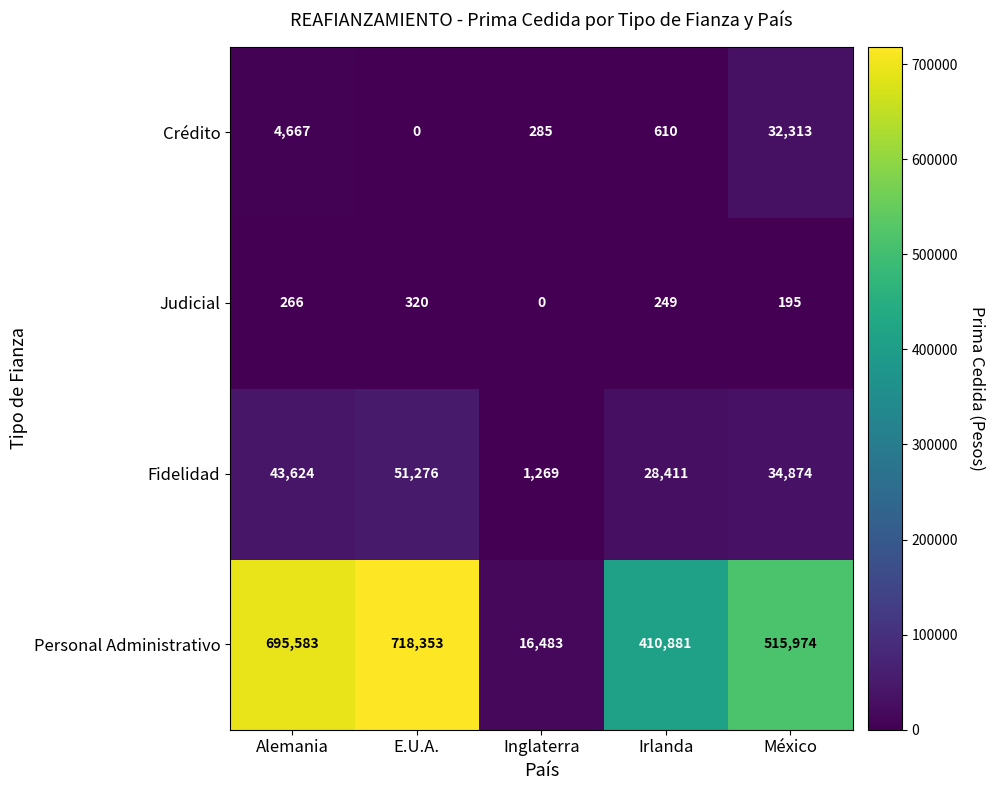

At México, list the series in order from largest to smallest.

Personal Administrativo, Fidelidad, Crédito, Judicial